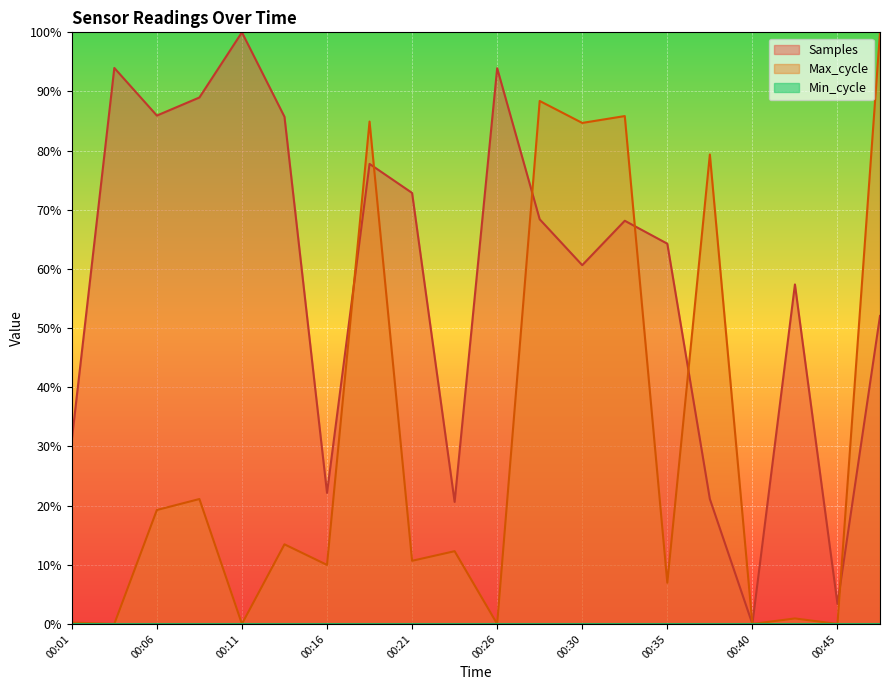

Which series has the widest spread of values?

Samples